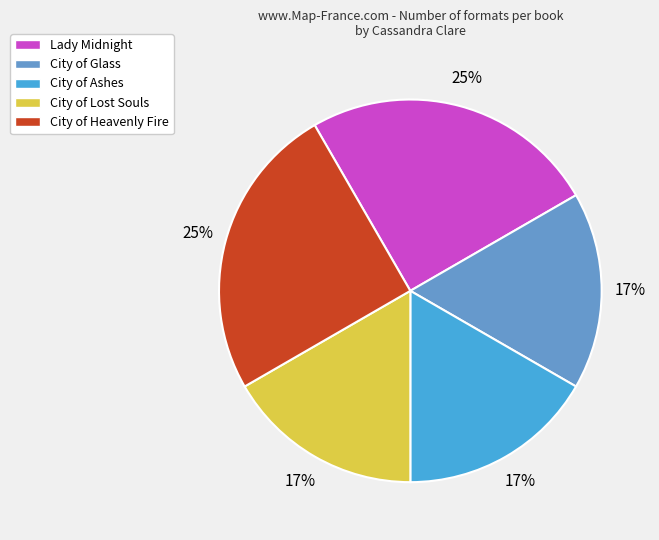

Is City of Heavenly Fire the majority of the pie?

No